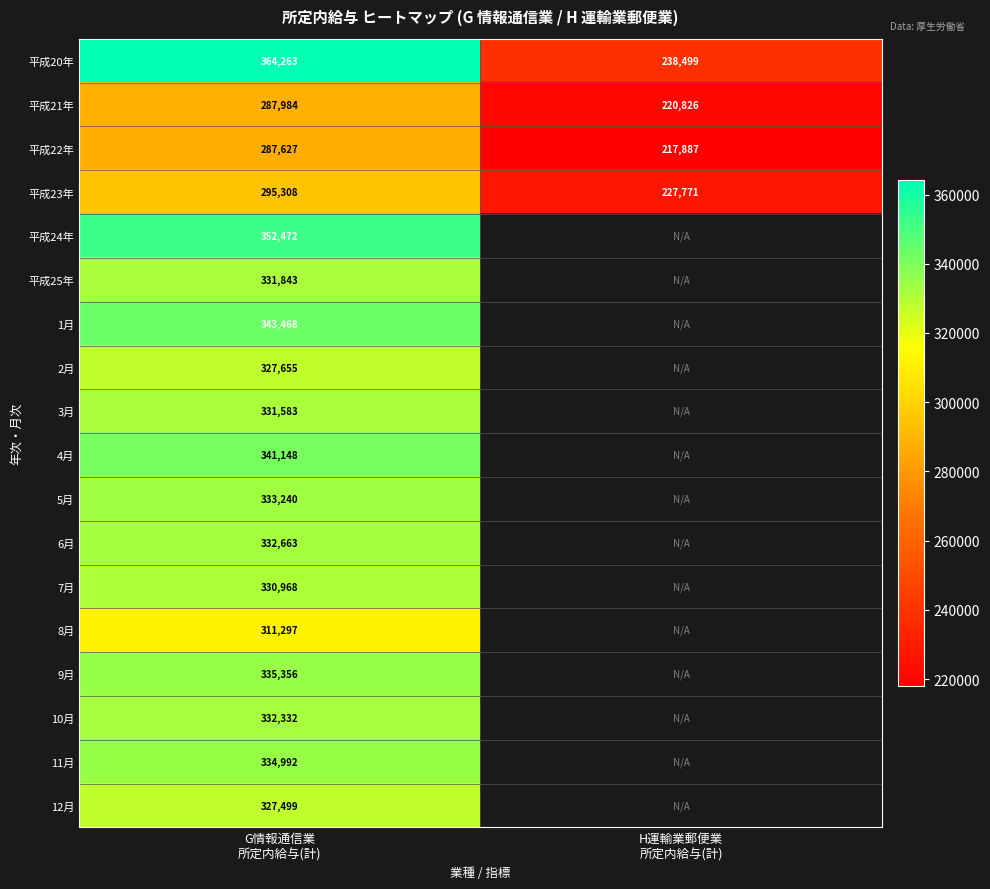

How many distinct data groups are displayed?

18